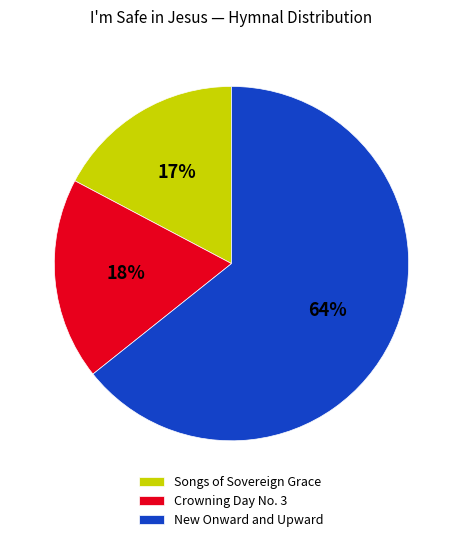

Does any single category account for the majority?

Yes